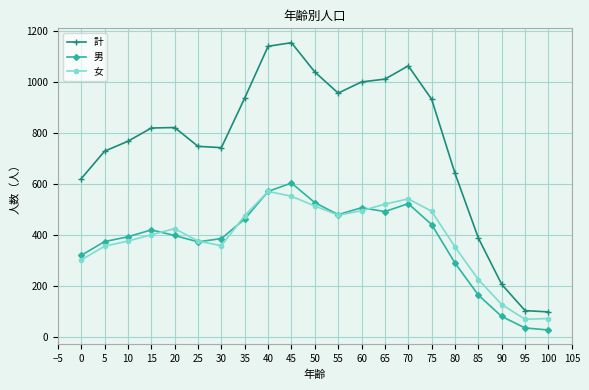

What are all the series names shown in the legend?

計, 男, 女